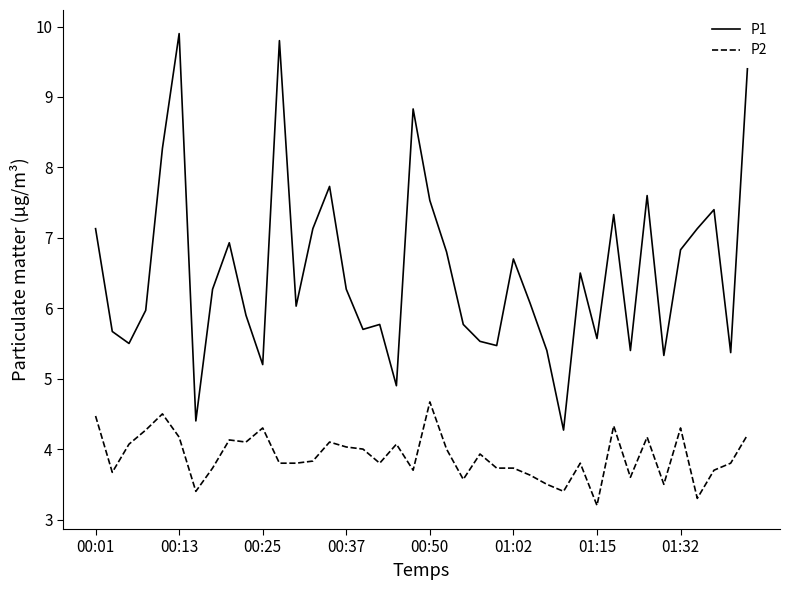

In P1, how many points are lower than both neighbors (excluding endpoints)?

12